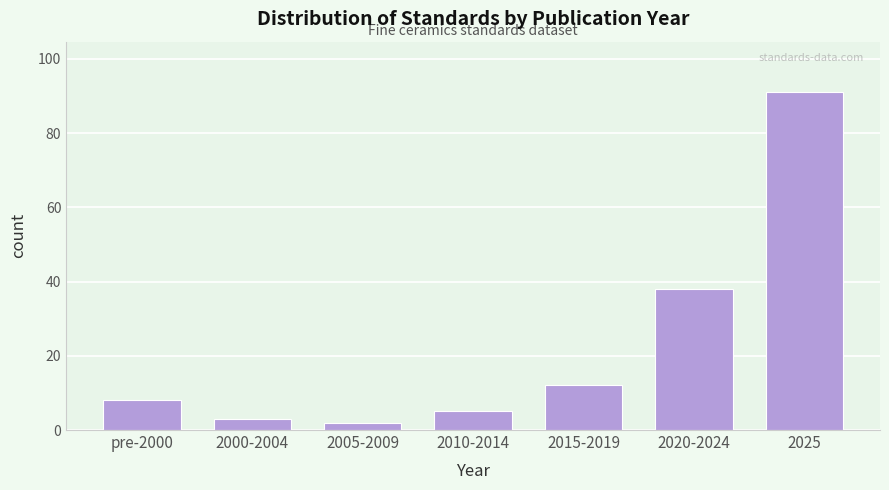

Reading left to right, transcribe all the data shown in this chart.

8	3	2	5	12	38	91